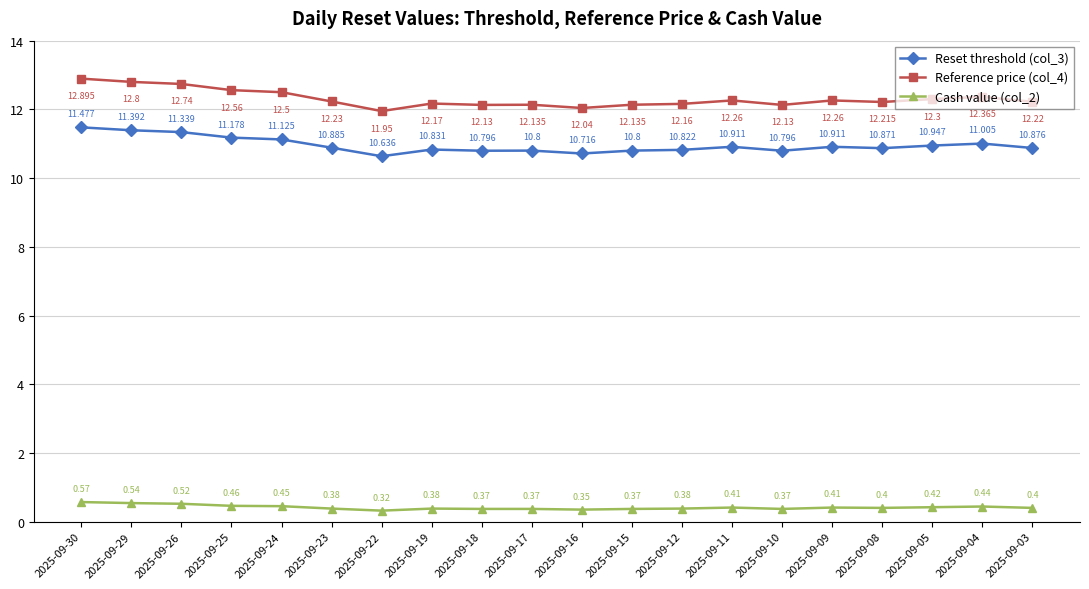

True or false: Reference price (col_4) has more than 1 points higher than both neighbors.

True